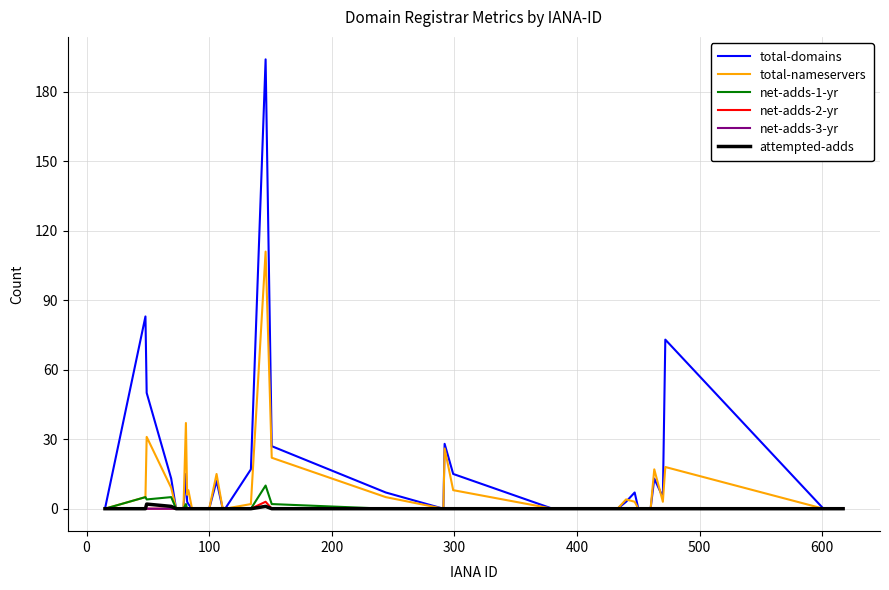

Which series has the widest spread of values?

total-domains